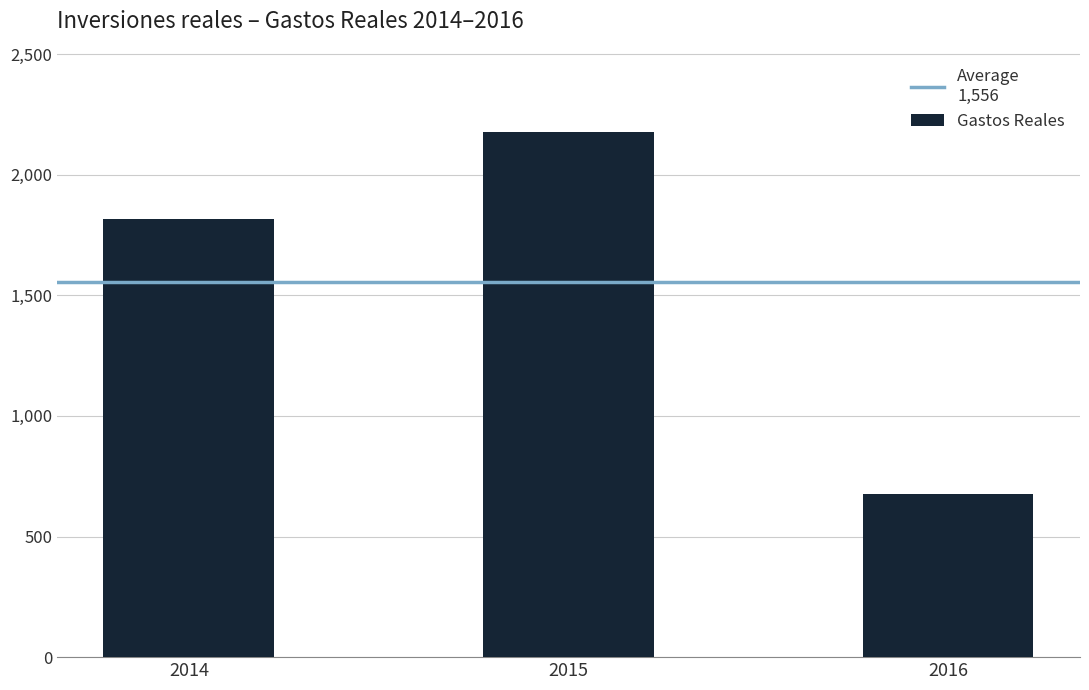

What is the value of the 2nd bar from the left?

2178